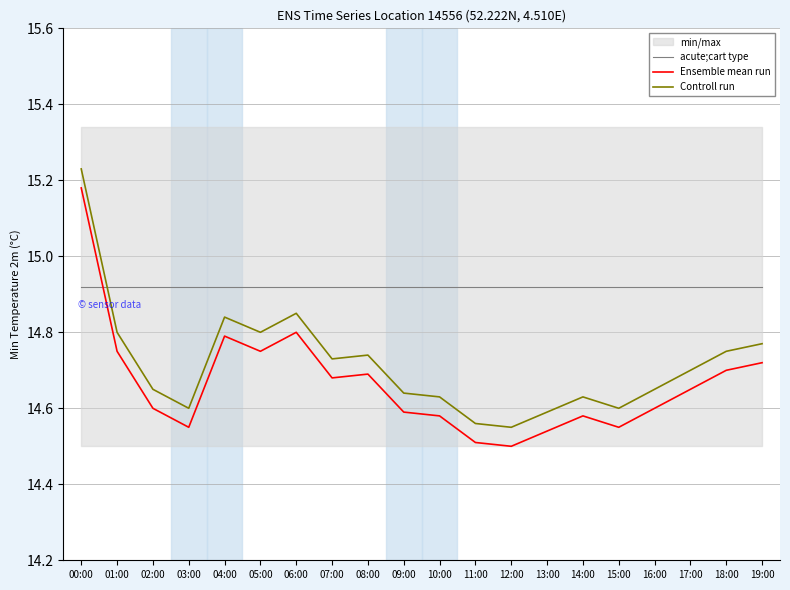

What is the sum of the acute;cart type values at 15:00 and 11:00?

29.8